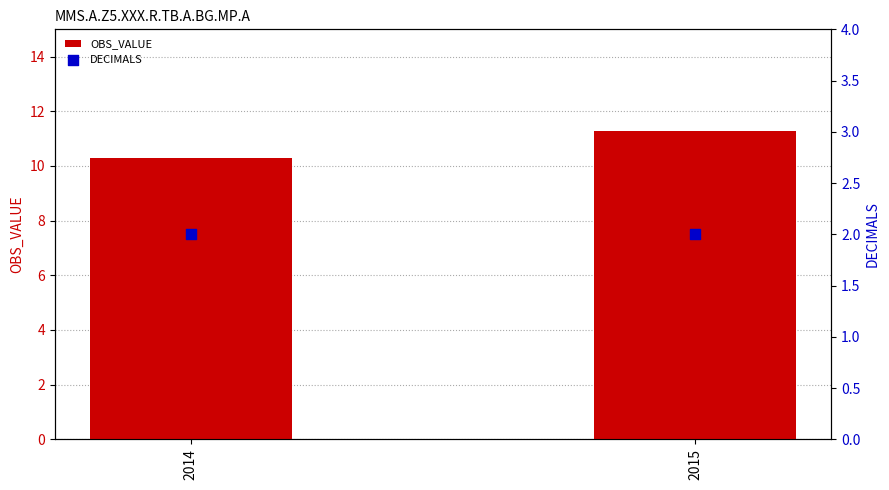

Is the value of DECIMALS at 2014 greater than the value of OBS_VALUE at 2015?

No